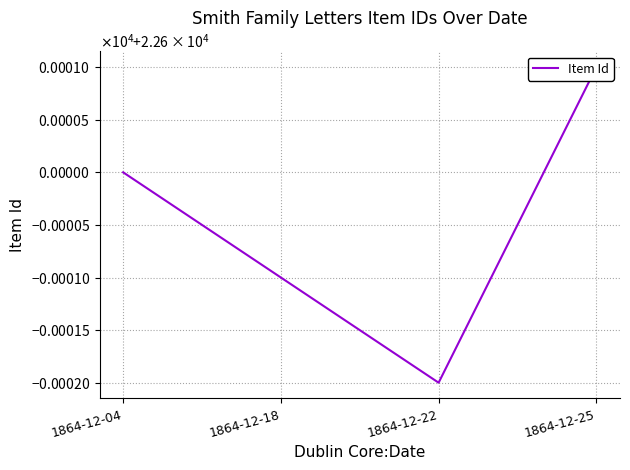

Reading left to right, transcribe all the data shown in this chart.

1864-12-04=22600	1864-12-18=22599	1864-12-22=22598	1864-12-25=22601